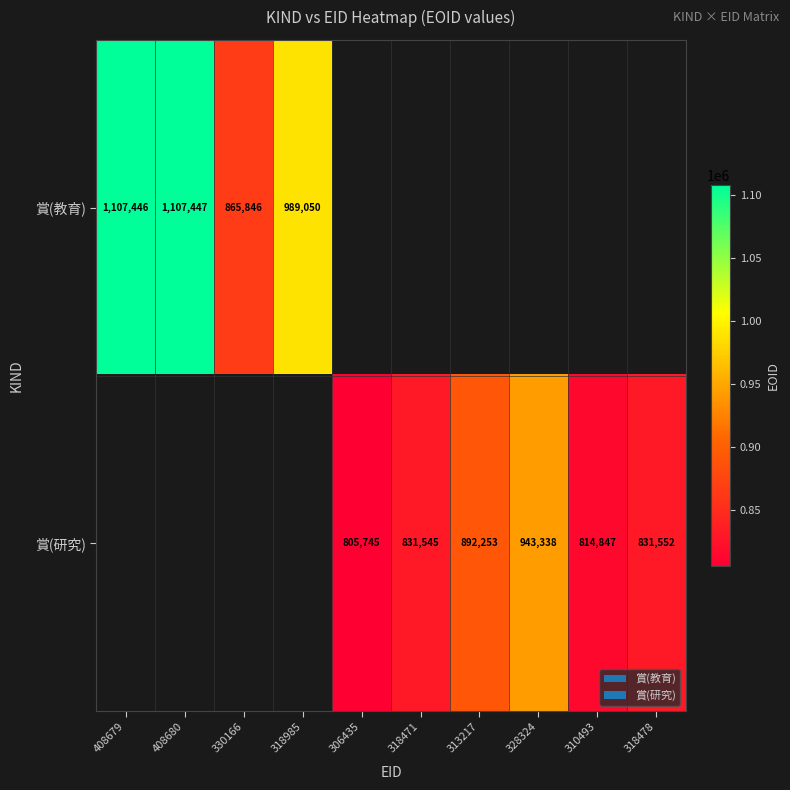

The value of 賞(研究) at 328324 is 943338. True or false?

True